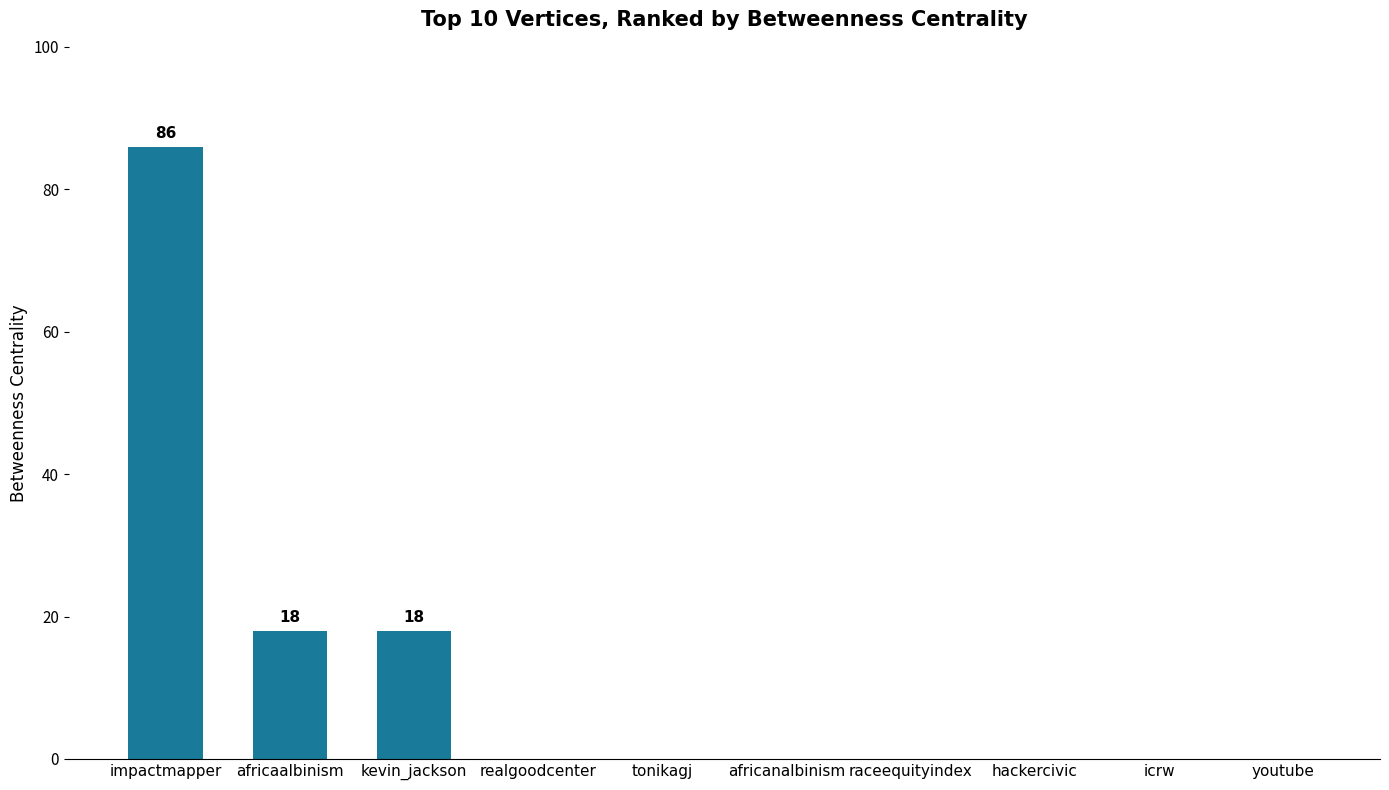

What is the sum of all values?

122